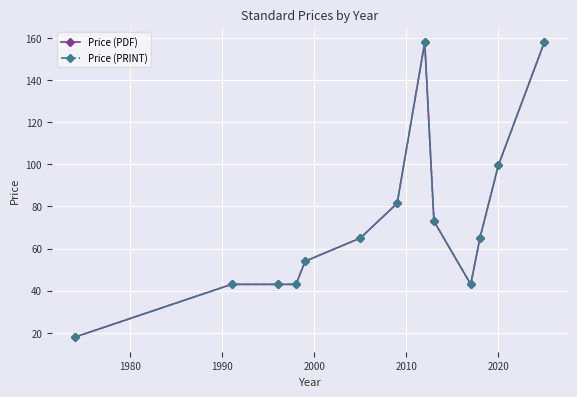

Does the chart have visible grid lines?

Yes